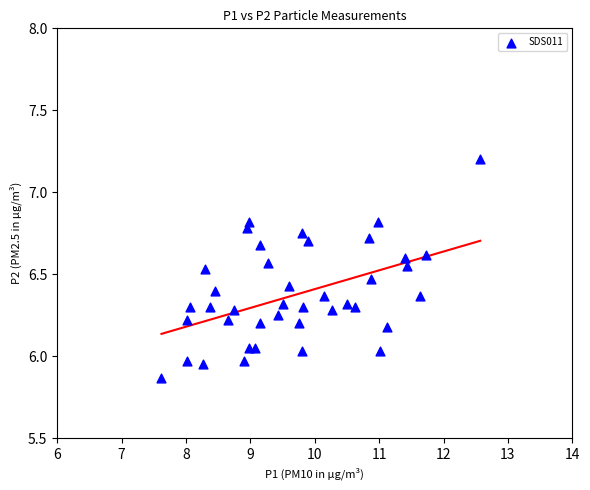

What is the range of Y values (max minus min)?

1.3